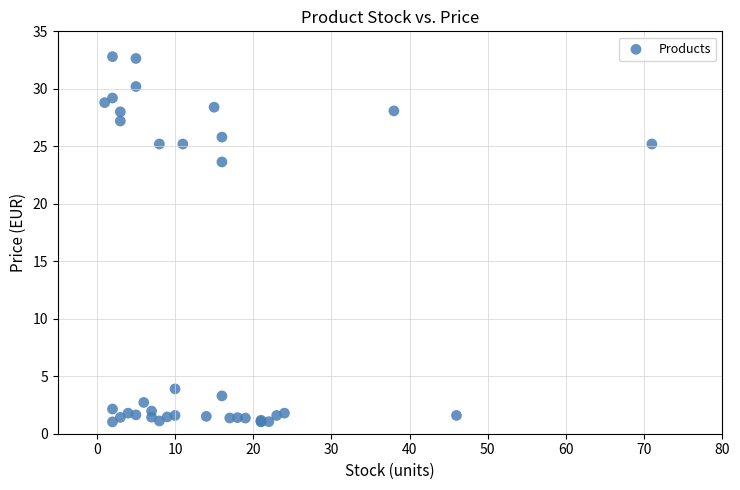

What Y value in the scatter plot is closest to 16?

23.6